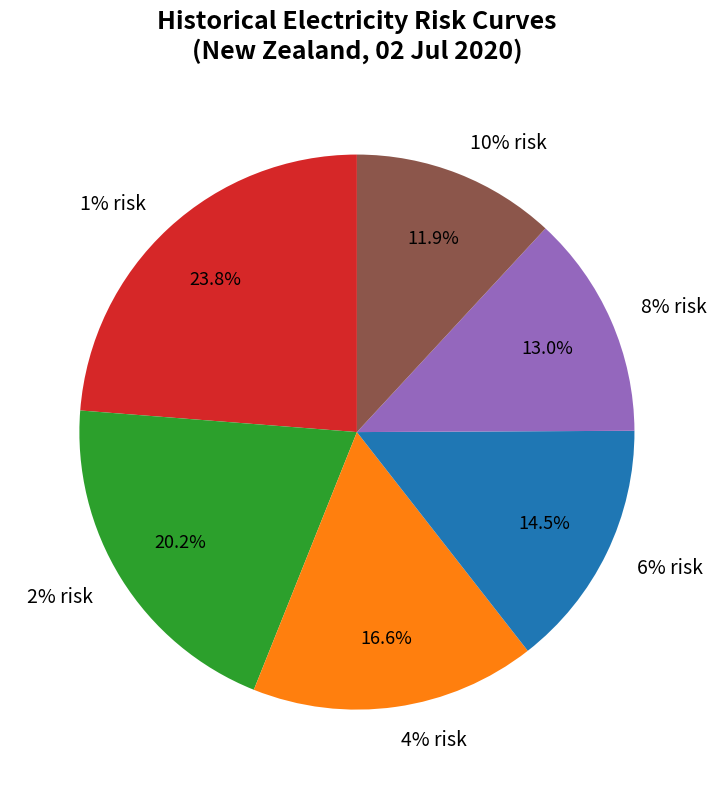

To the nearest percent, what percentage of the pie is 2% risk?

20%